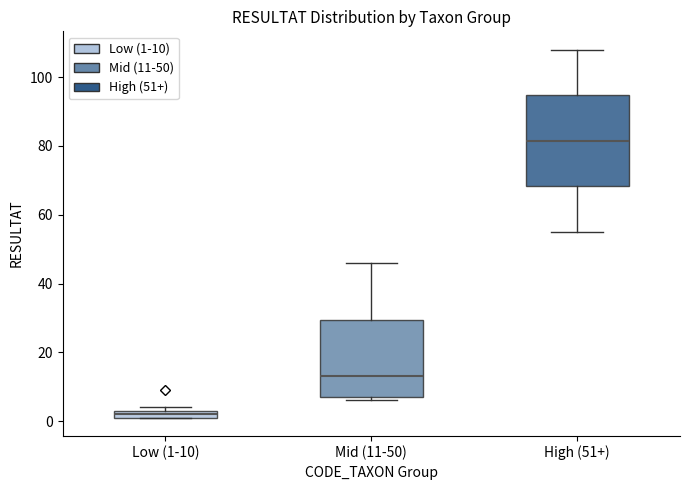

Which box has the lowest median line?

Low (1-10)